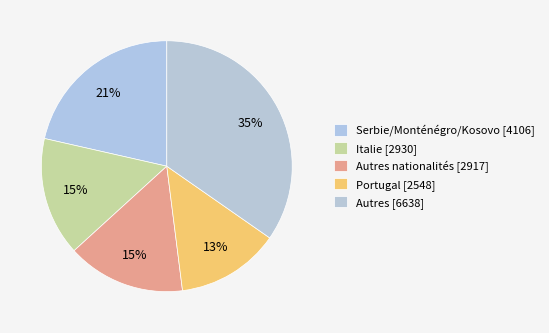

How many slices are in this pie chart?

5